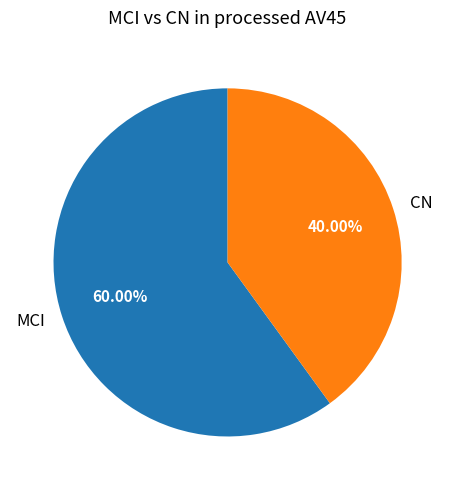

How many segments does this pie chart have?

2